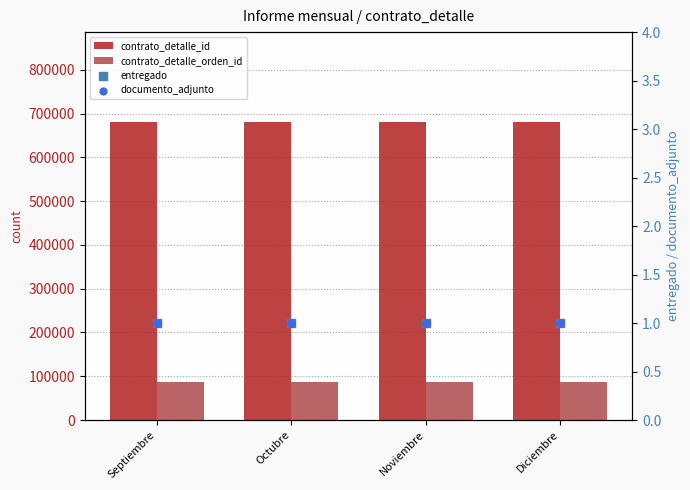

Which series reaches the maximum Y coordinate?

contrato_detalle_id